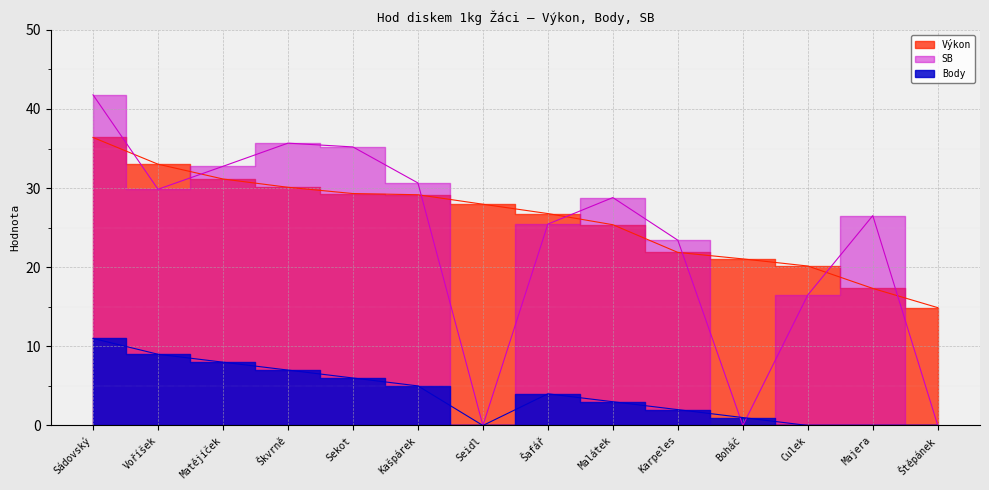

What is the label of the 11th point from the left?

Boháč